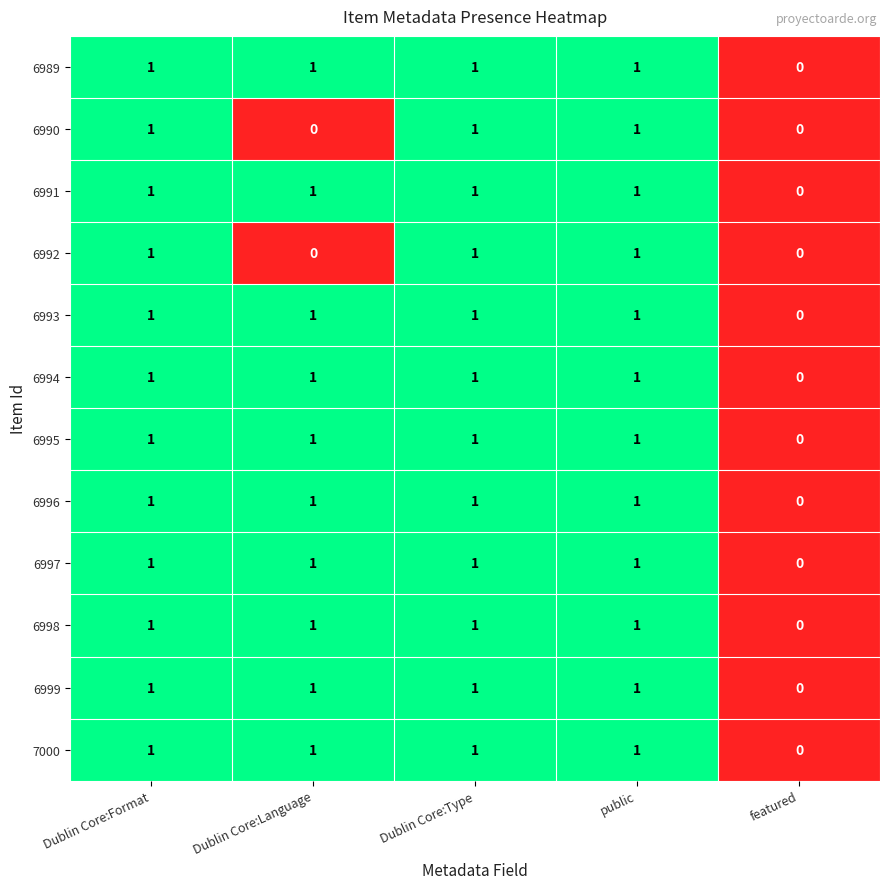

What is the total value across all series at Dublin Core:Format?

12